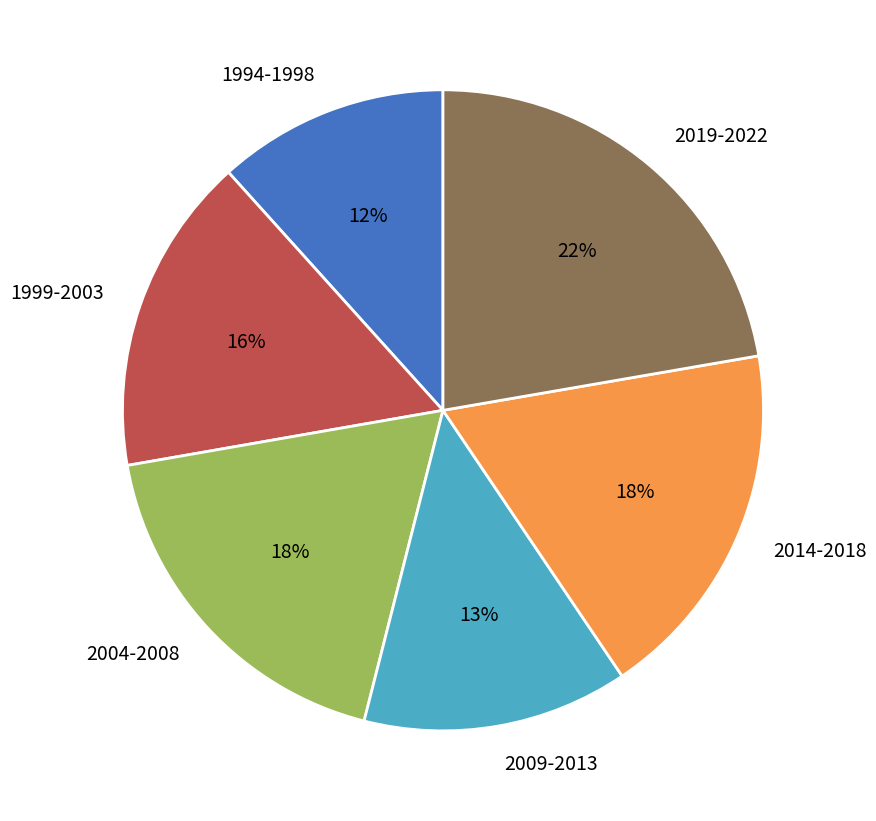

To the nearest percent, what portion does 1999-2003 represent?

16%